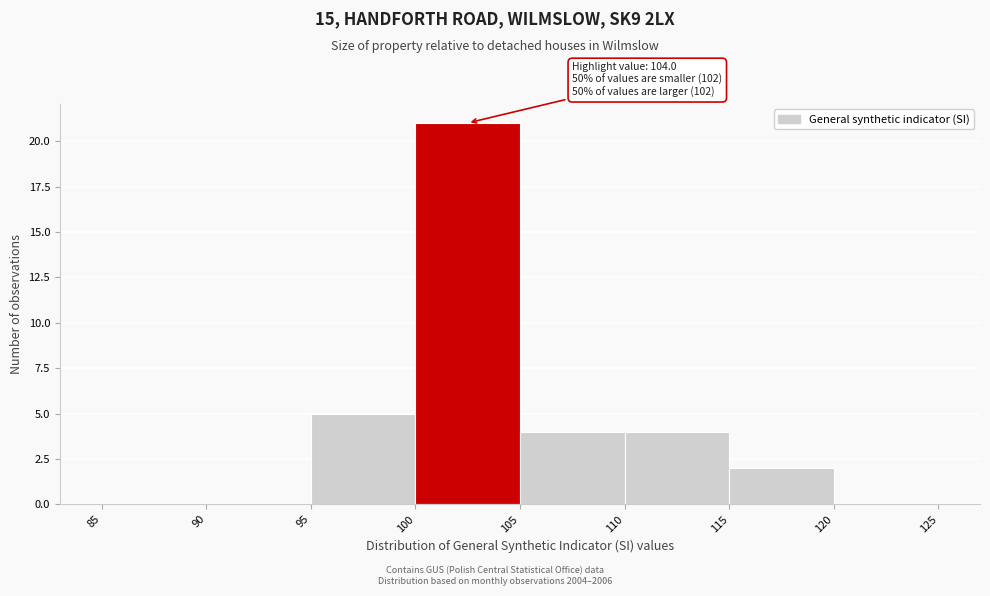

Which range on the x-axis has the tallest bar?

100 to 105